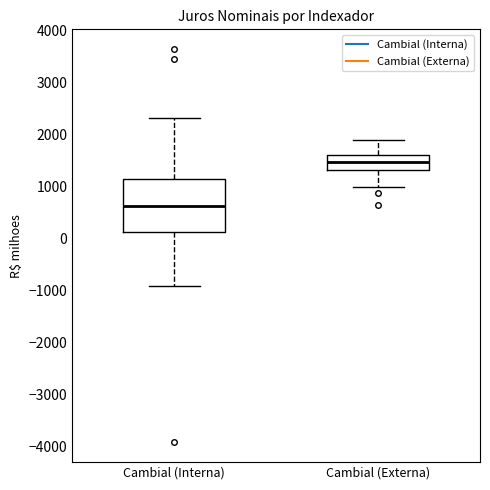

Comparing the boxes themselves (not the whiskers), which one is the tallest?

Cambial (Interna)